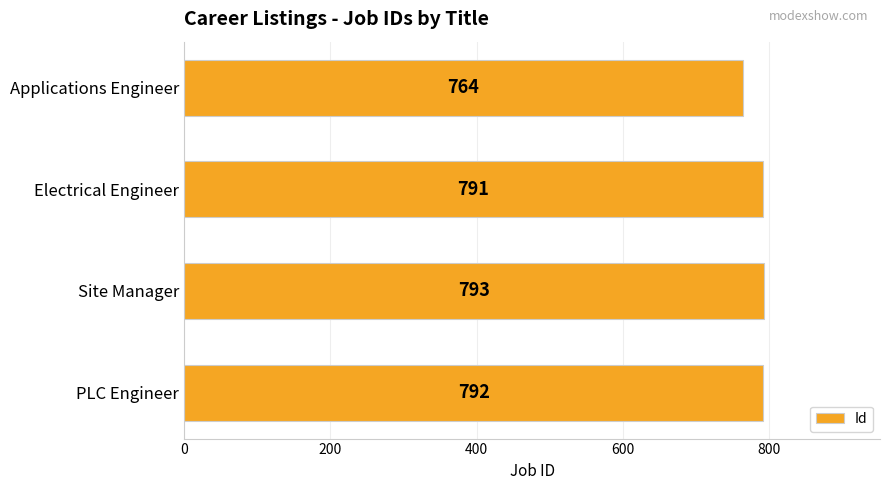

Which category has the lowest value across all series?

Applications Engineer